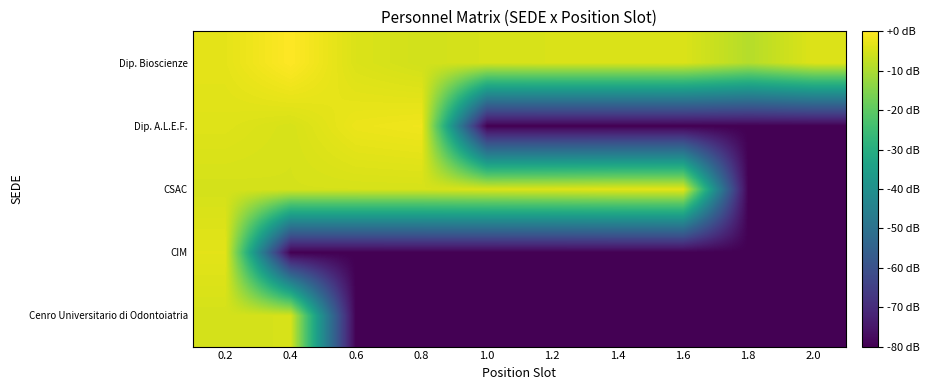

Reading right to left, transcribe all the data shown in this chart.

Cenro Universitario di Odontoiatria: 2.0=-80.0	1.8=-80.0	1.6=-80.0	1.4=-80.0	1.2=-80.0	1.0=-80.0	0.8=-80.0	0.6=-80.0	0.4=-4.9	0.2=-5.3
CIM: 2.0=-80.0	1.8=-80.0	1.6=-80.0	1.4=-80.0	1.2=-80.0	1.0=-80.0	0.8=-80.0	0.6=-80.0	0.4=-80.0	0.2=-3.4
CSAC: 2.0=-80.0	1.8=-80.0	1.6=-3.3	1.4=-3.6	1.2=-4.1	1.0=-4.5	0.8=-5.0	0.6=-5.0	0.4=-5.1	0.2=-5.2
Dip. A.L.E.F.: 2.0=-80.0	1.8=-80.0	1.6=-80.0	1.4=-80.0	1.2=-80.0	1.0=-80.0	0.8=-1.8	0.6=-2.3	0.4=-4.9	0.2=-3.9
Dip. Bioscienze: 2.0=-4.1	1.8=-8.9	1.6=-4.4	1.4=-4.6	1.2=-4.7	1.0=-4.9	0.8=-5.6	0.6=-4.4	0.4=0.0	0.2=-3.2